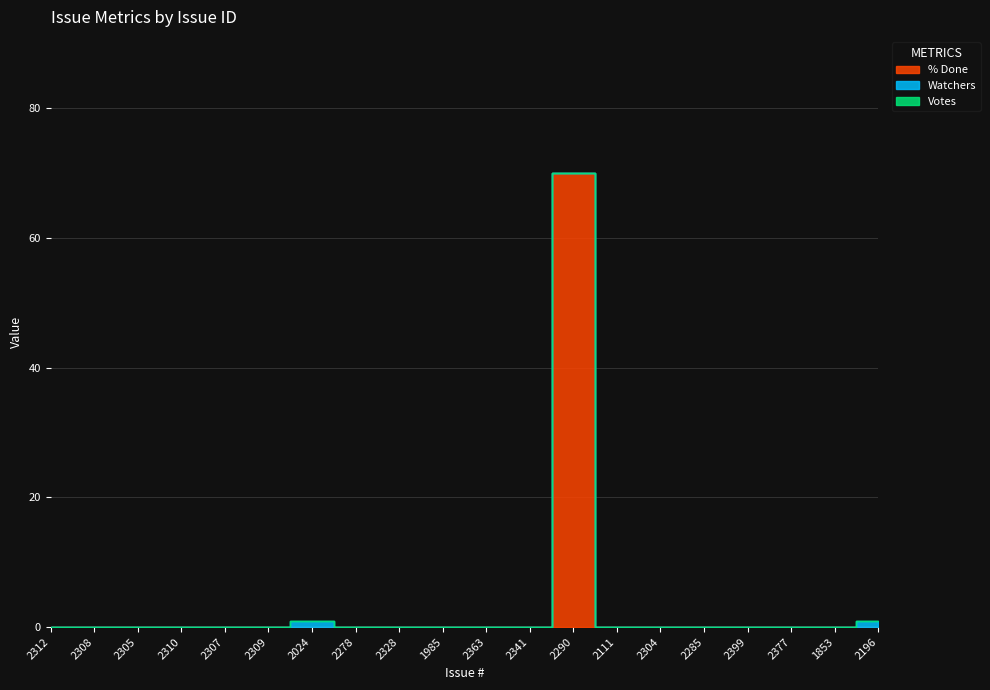

Rank the series by their maximum value, from lowest to highest.

Votes, Watchers, % Done